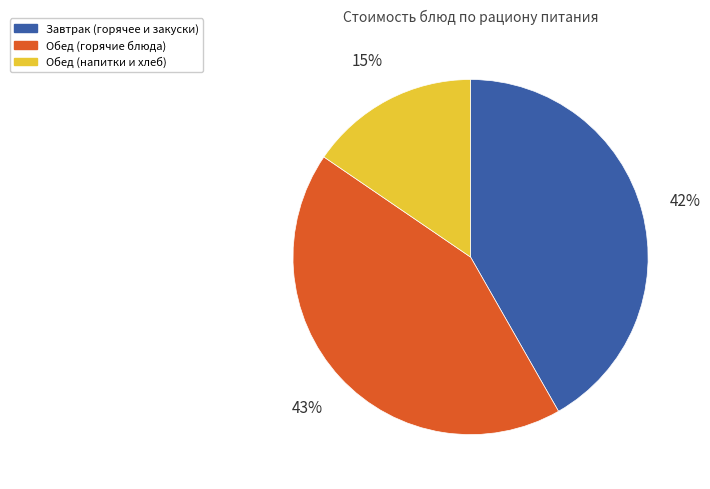

Is there any slice that represents more than half of the pie?

No